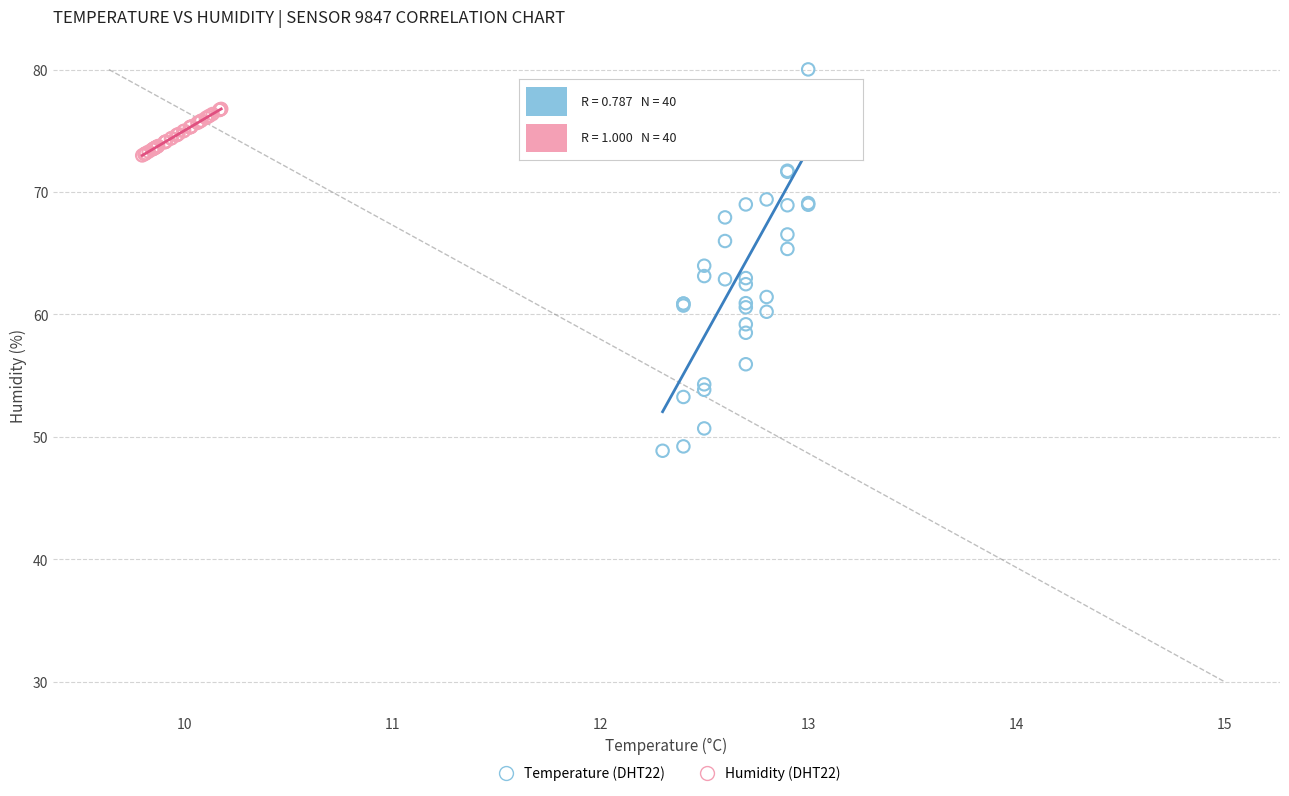

Which series has the widest spread of Y values?

Temperature (DHT22)